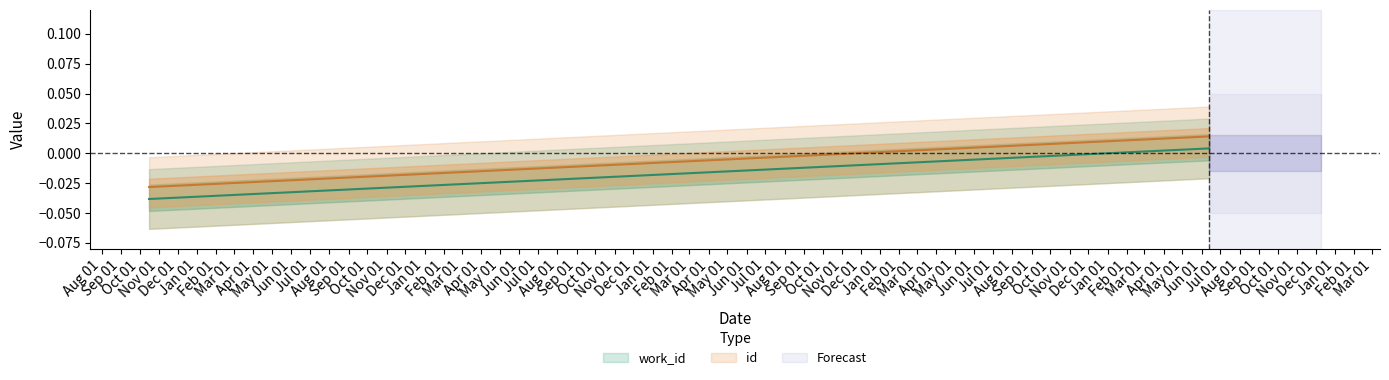

Which has a higher value, 2006-10-16 or 2011-06-13?

2011-06-13